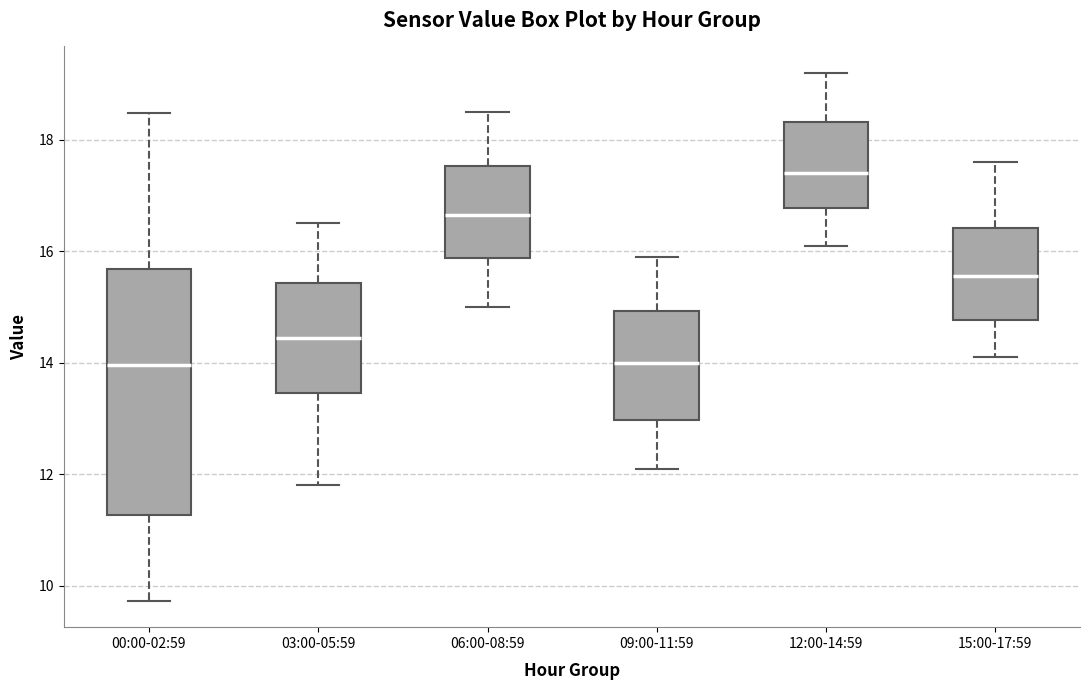

Reading left to right, transcribe this box plot: for each box, give where its median line is, the range the box spans, and where its two whiskers end, as read against the y-axis. The values are not printed on the chart, so give them approximately, as read against the axis.

00:00-02:59: median 14.0, box 11.2 to 15.6, whiskers 9.8 to 18.4
03:00-05:59: median 14.4, box 13.4 to 15.4, whiskers 11.8 to 16.6
06:00-08:59: median 16.6, box 15.8 to 17.6, whiskers 15.0 to 18.6
09:00-11:59: median 14.0, box 13.0 to 15.0, whiskers 12.2 to 16.0
12:00-14:59: median 17.4, box 16.8 to 18.4, whiskers 16.2 to 19.2
15:00-17:59: median 15.6, box 14.8 to 16.4, whiskers 14.2 to 17.6